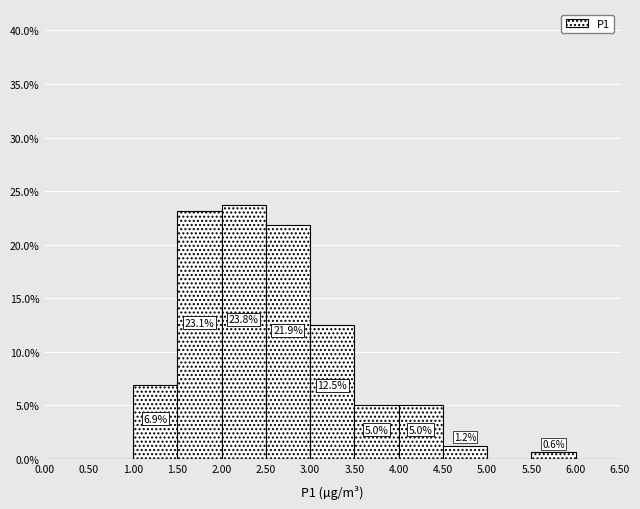

Over which range of the x-axis is the bar tallest?

2.00 to 2.50